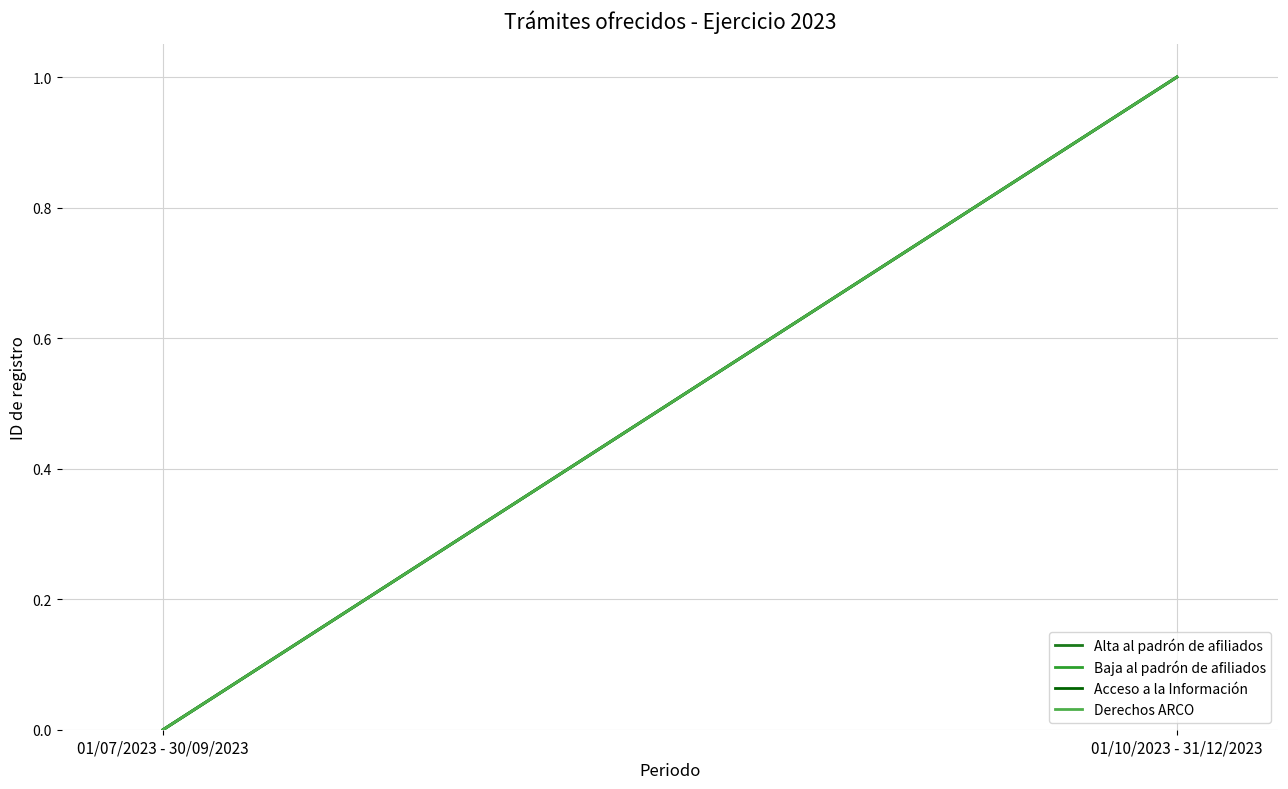

Reading left to right, transcribe all the data shown in this chart.

Alta al padrón de afiliados: 01/07/2023 - 30/09/2023=0	01/10/2023 - 31/12/2023=1
Baja al padrón de afiliados: 01/07/2023 - 30/09/2023=0	01/10/2023 - 31/12/2023=1
Acceso a la Información: 01/07/2023 - 30/09/2023=0	01/10/2023 - 31/12/2023=1
Derechos ARCO: 01/07/2023 - 30/09/2023=0	01/10/2023 - 31/12/2023=1